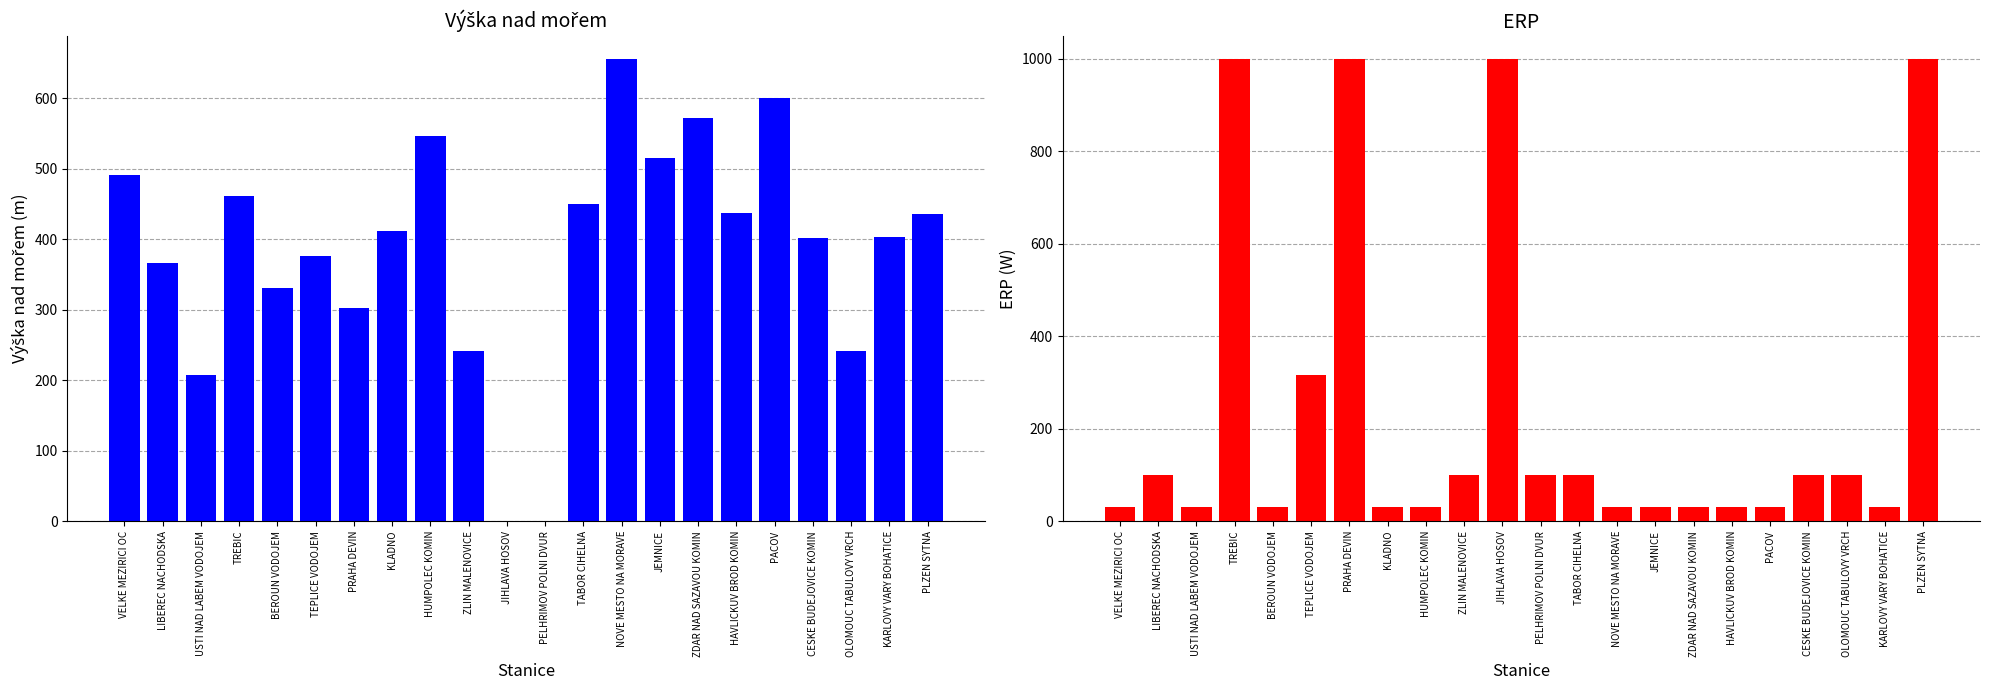

Reading left to right, what are all the values shown in this chart?

Výška nad mořem: 491	367	207	461	331	376	303	412	547	241	0	0	450	656	515	572	438	600	402	242	403	436
ERP: 31	100	31	1000	31	316	1000	31	31	100	1000	100	100	31	31	31	31	31	100	100	31	1000